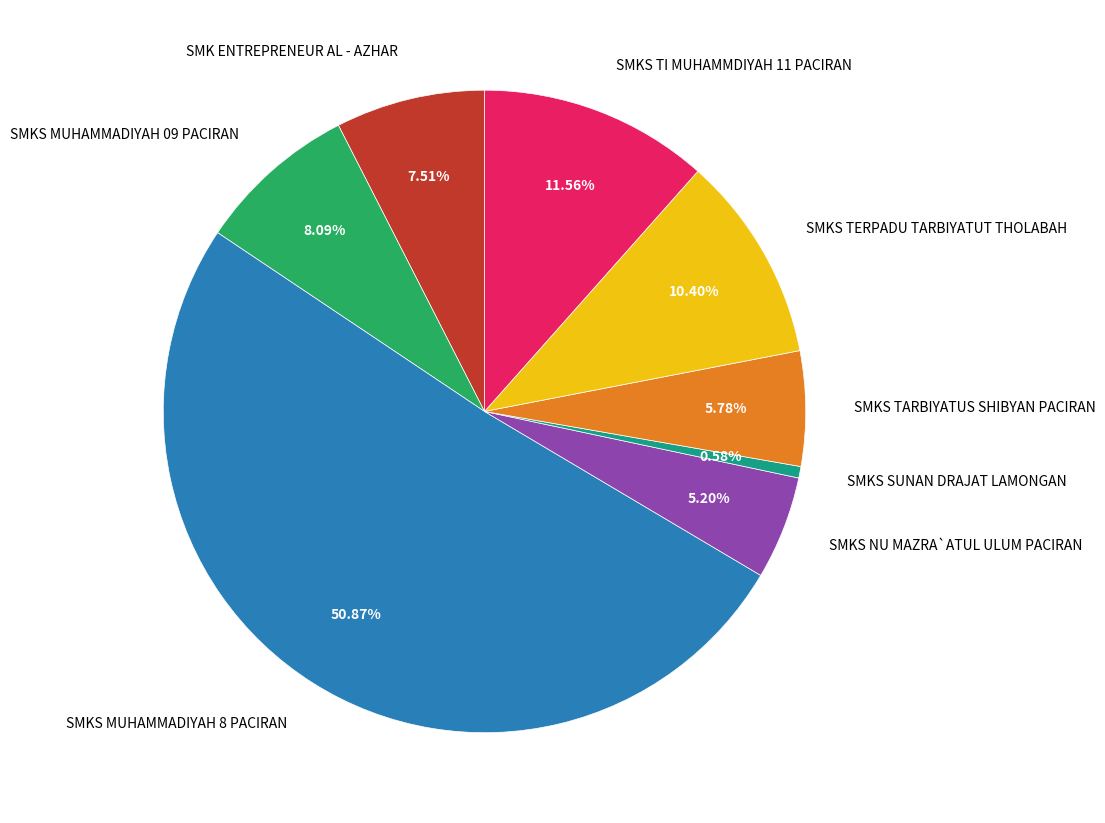

Combined, do SMK ENTREPRENEUR AL - AZHAR and SMKS TI MUHAMMDIYAH 11 PACIRAN account for over 50%?

No